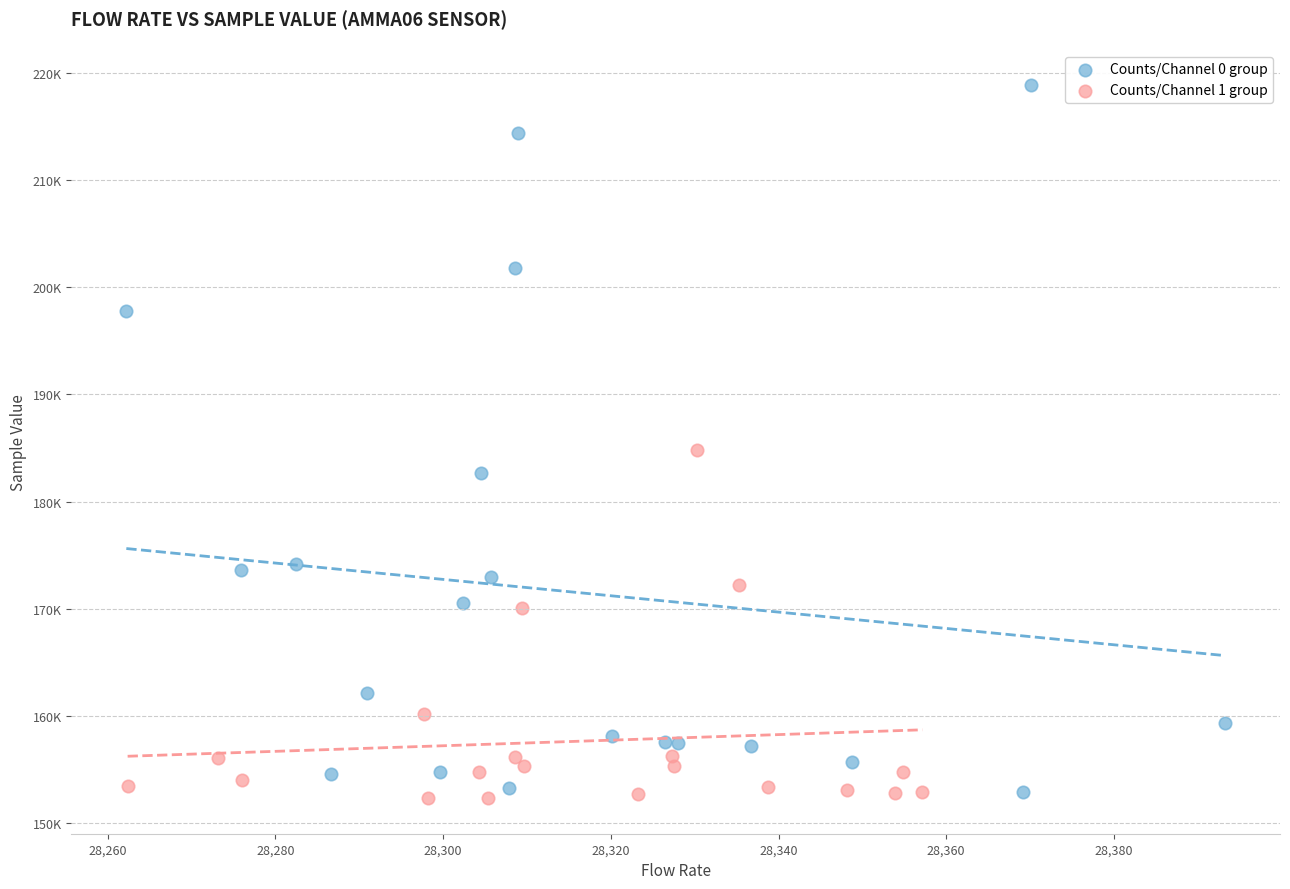

Which series contains the highest Y value?

Counts/Channel 0 group